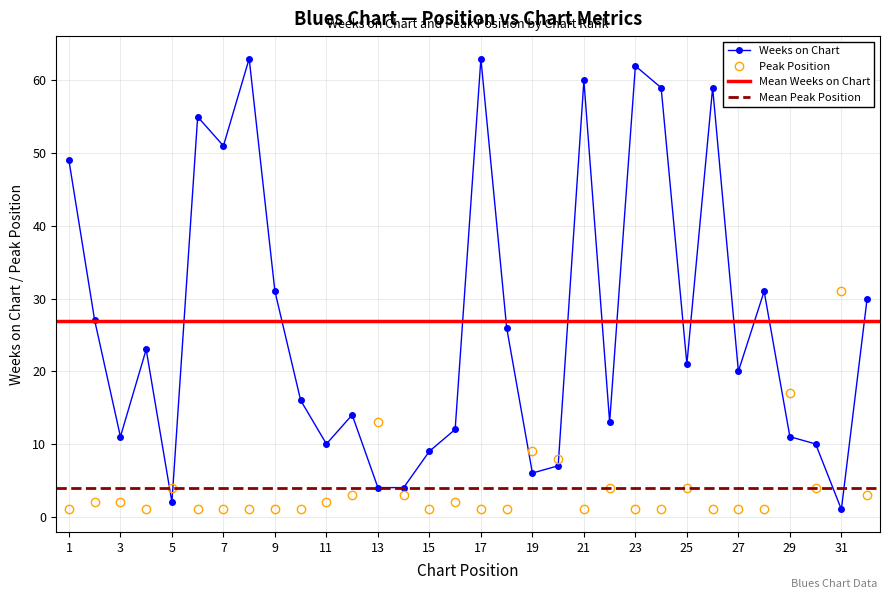

What is the maximum value for Peak Position?

31